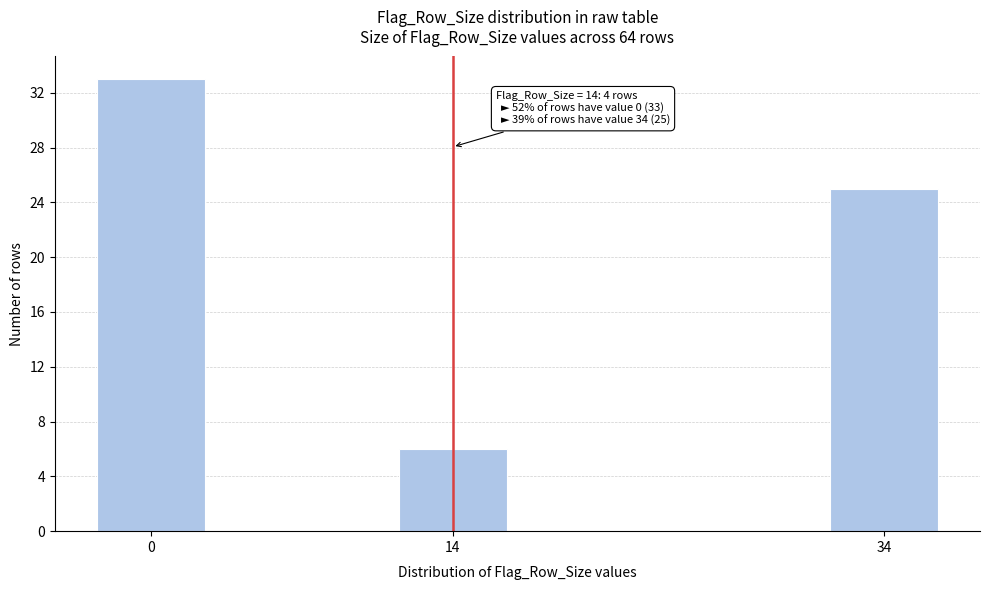

Reading right to left, extract all data points from this chart.

25	6	33